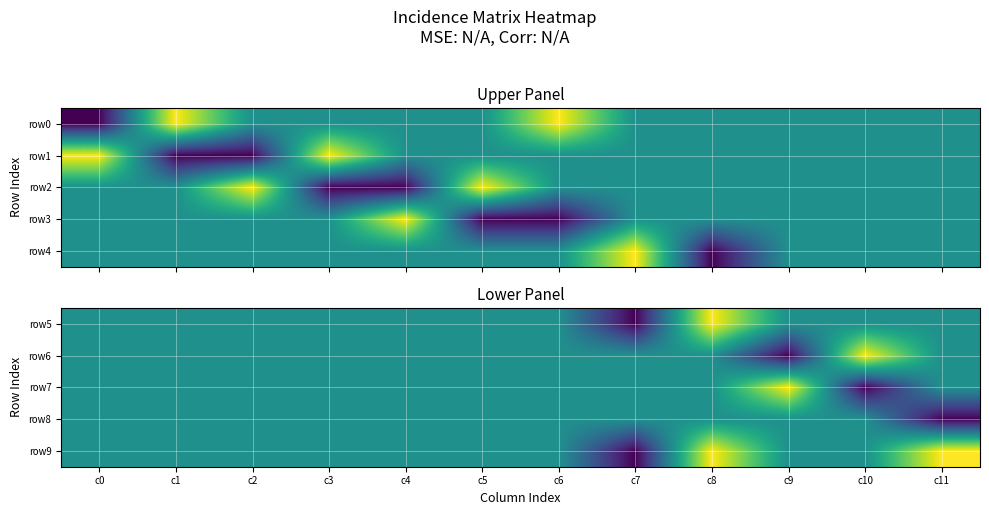

What is the highest value of the row7 series?

1